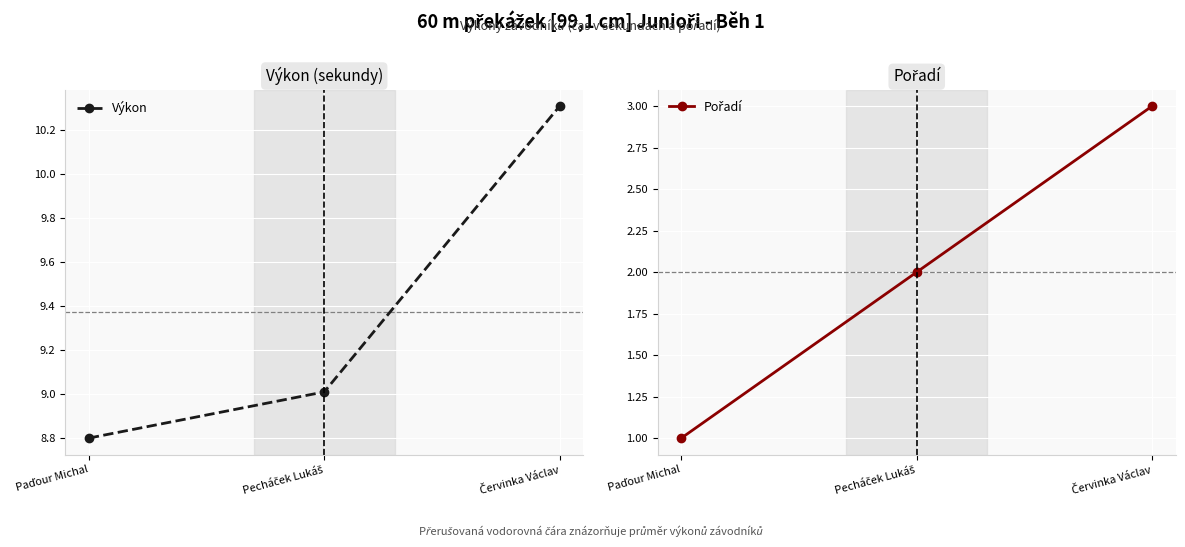

What is the greatest value displayed?

10.3